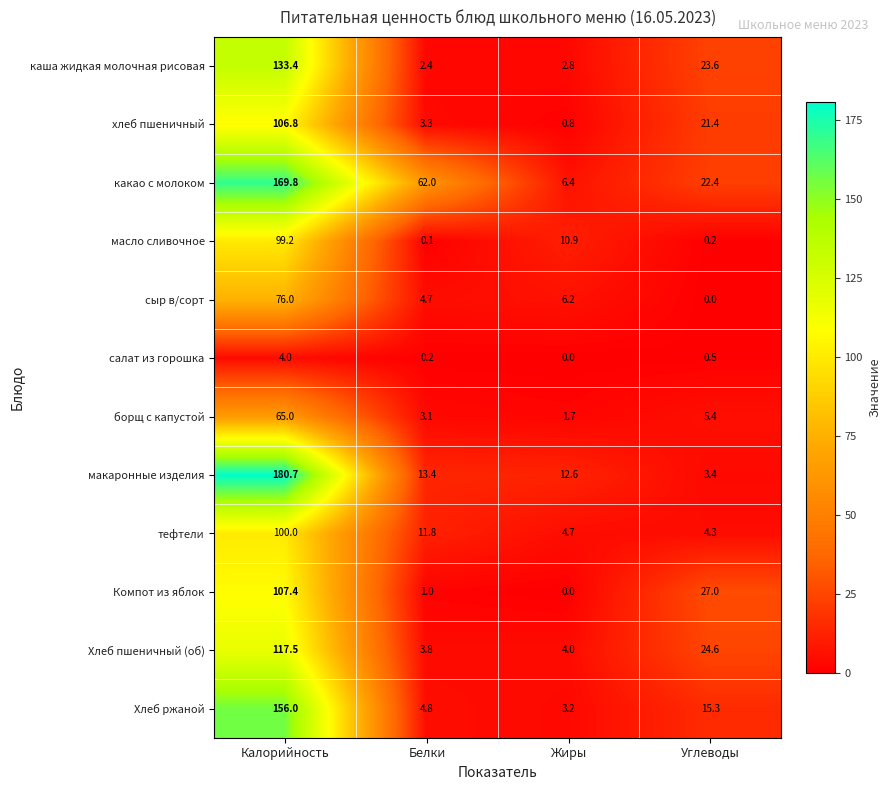

Between Калорийность and Жиры, which series saw the biggest shift?

макаронные изделия